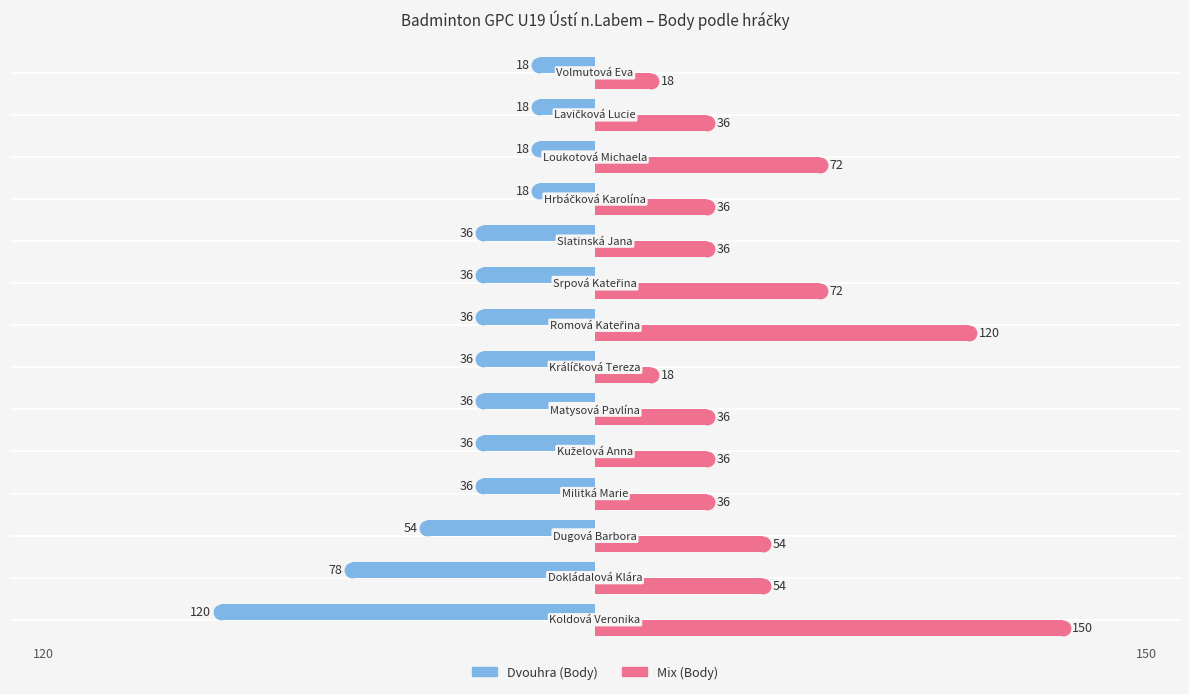

How many values in the Mix (Body) series are below 36?

2